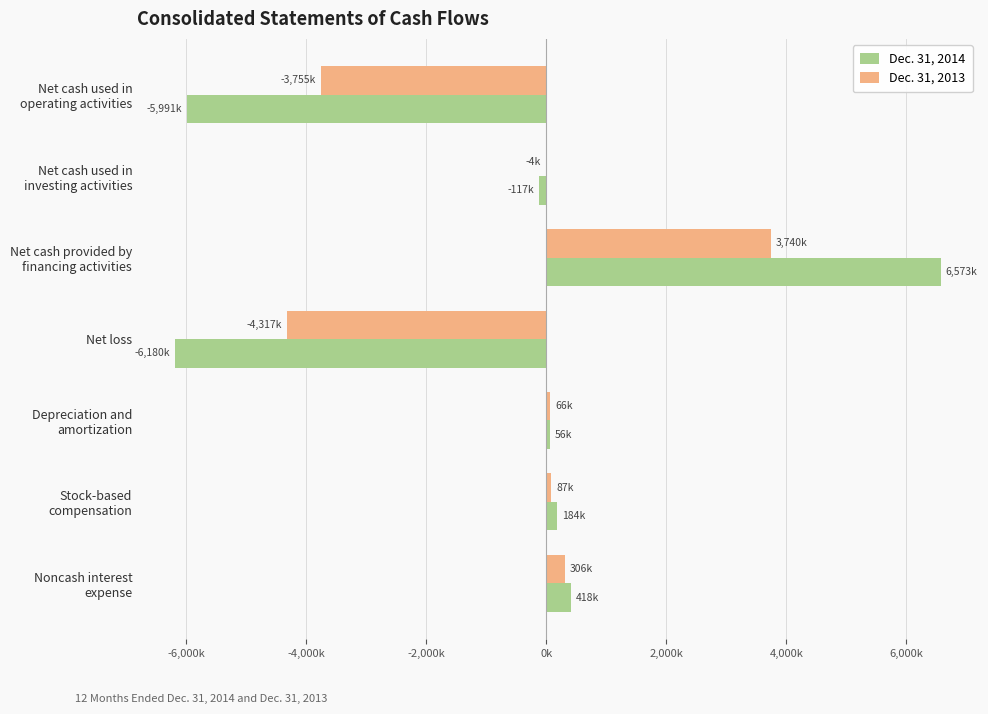

What are all the series names shown in the legend?

Dec. 31, 2014, Dec. 31, 2013